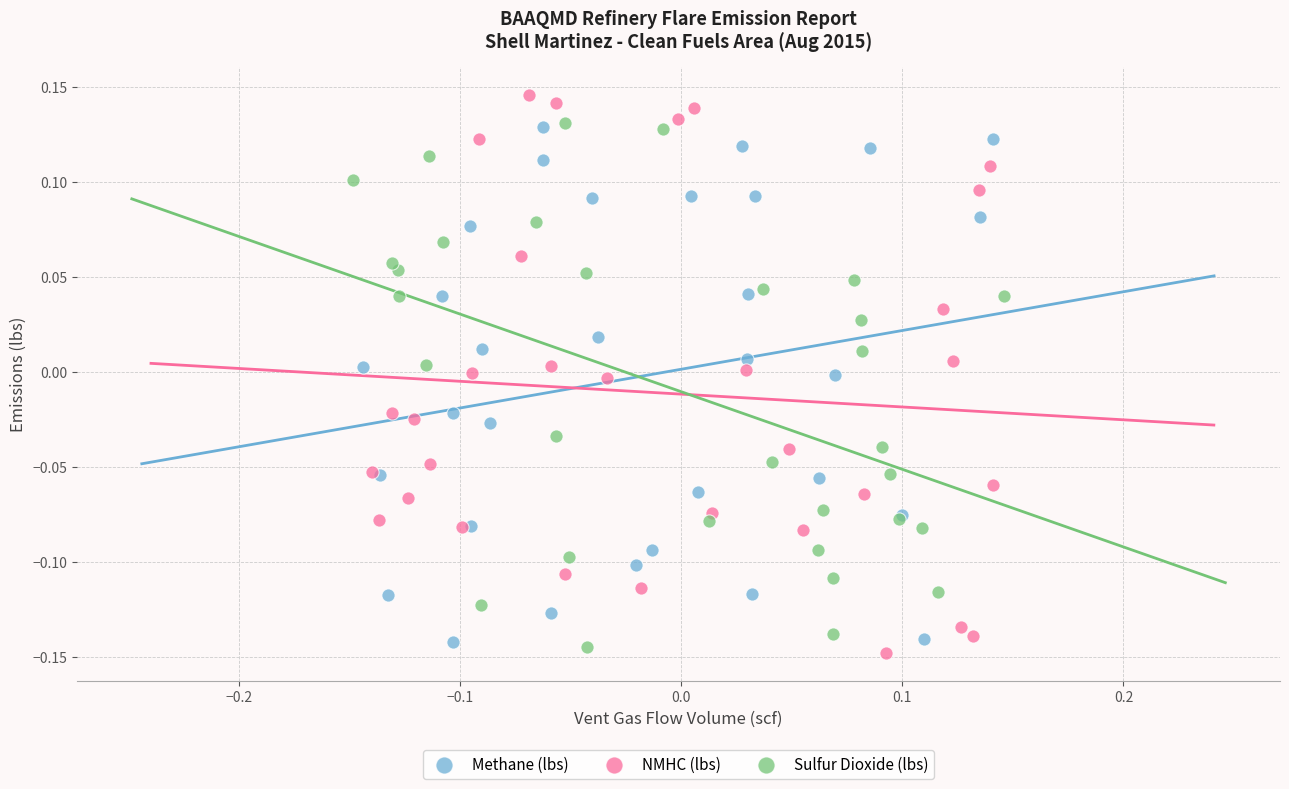

Which series has the largest Y range (max minus min)?

NMHC (lbs)